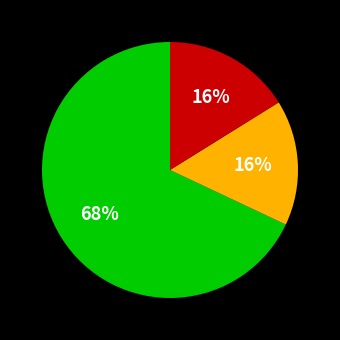

Is there a majority slice in this chart?

Yes